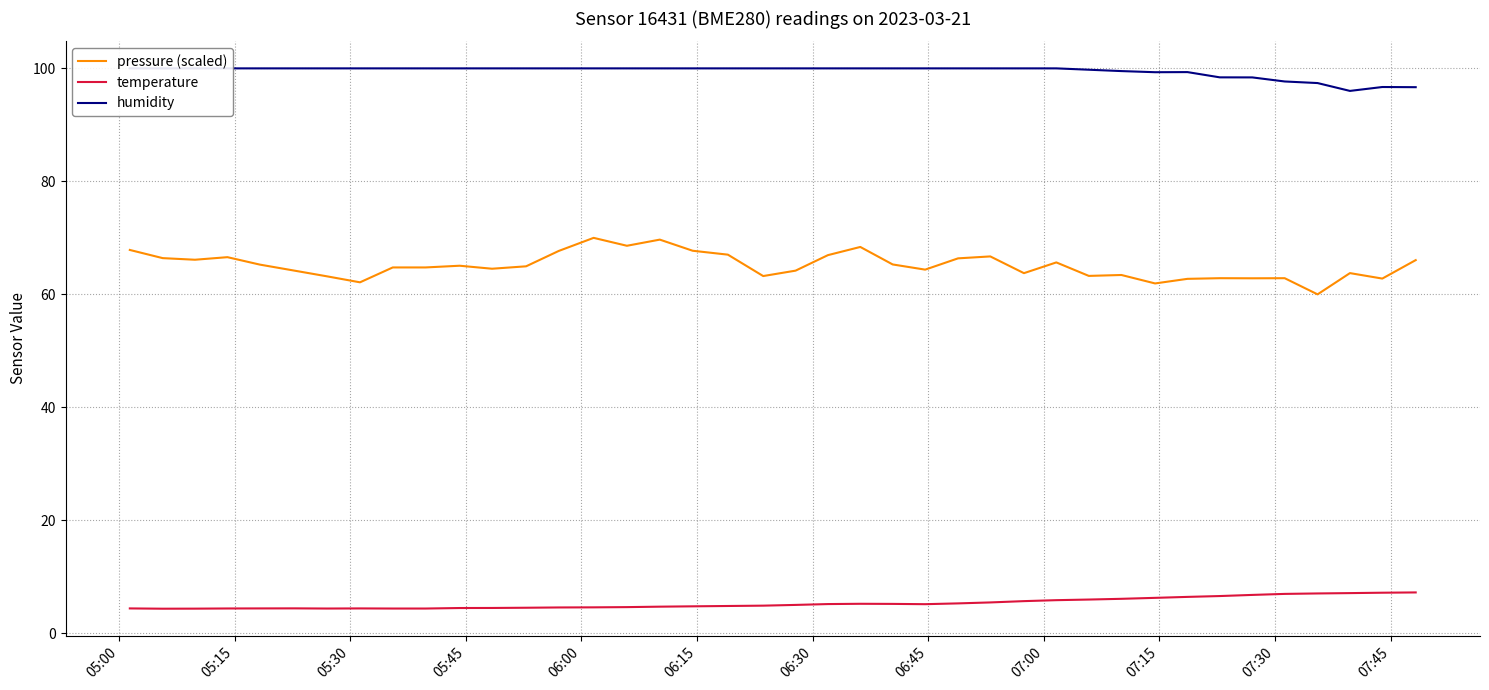

True or false: humidity and temperature cross at least once.

False